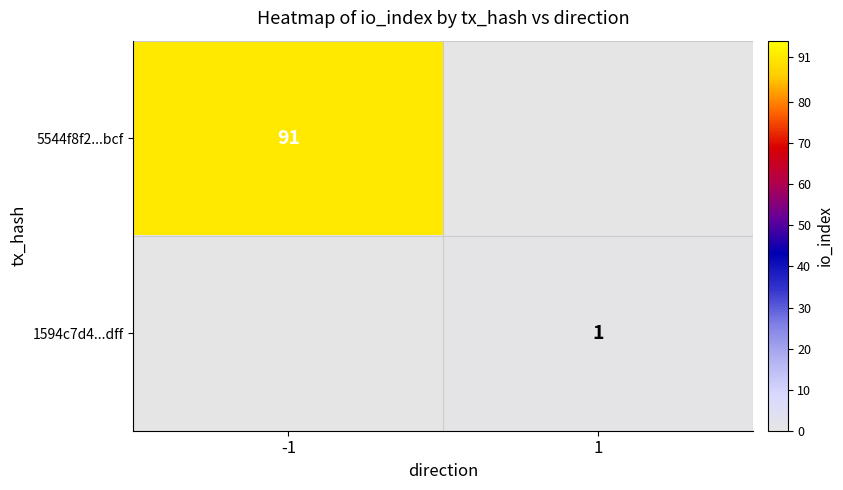

Is it true that 5544f8f2...bcf equals 91 at -1?

True